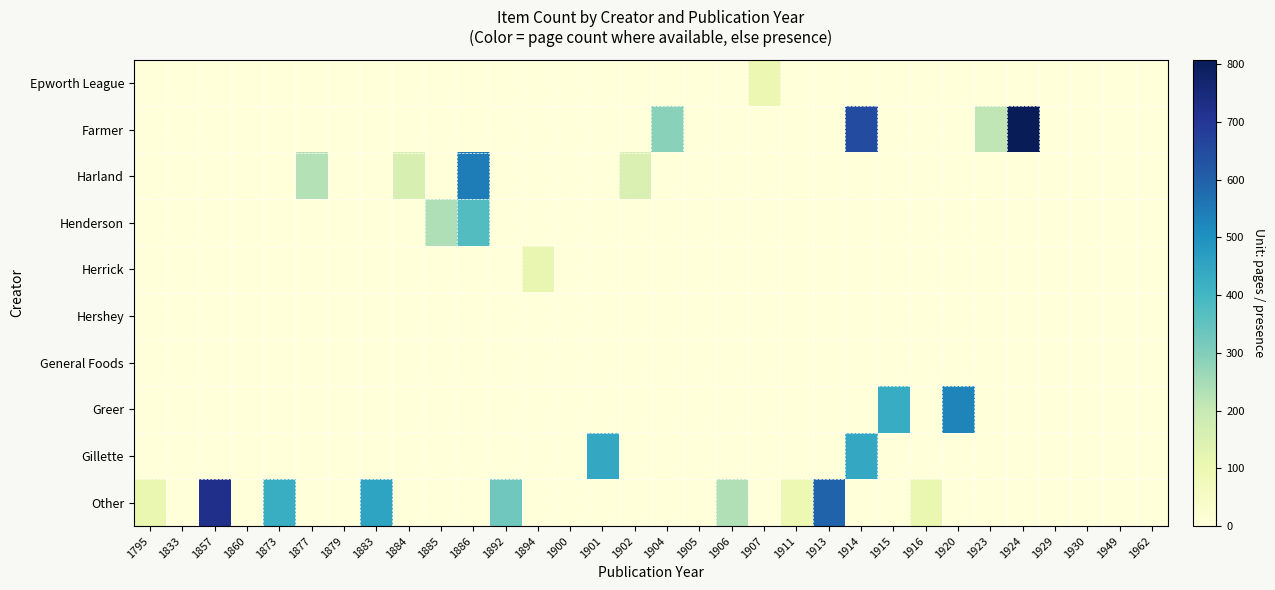

Reading left to right, transcribe all the data shown in this chart.

Epworth League: 1795=0	1833=0	1857=0	1860=0	1873=0	1877=0	1879=0	1883=0	1884=0	1885=0	1886=0	1892=0	1894=0	1900=0	1901=0	1902=0	1904=1	1905=0	1906=0	1907=103	1911=0	1913=0	1914=0	1915=0	1916=0	1920=0	1923=0	1924=0	1929=0	1930=0	1949=0	1962=0
Farmer: 1795=0	1833=0	1857=0	1860=0	1873=0	1877=0	1879=0	1883=0	1884=0	1885=0	1886=0	1892=0	1894=0	1900=0	1901=0	1902=0	1904=289	1905=0	1906=0	1907=0	1911=0	1913=0	1914=648	1915=0	1916=0	1920=0	1923=214	1924=808	1929=0	1930=0	1949=0	1962=0
Harland: 1795=0	1833=0	1857=0	1860=0	1873=0	1877=228	1879=0	1883=0	1884=157	1885=0	1886=546	1892=0	1894=0	1900=0	1901=0	1902=151	1904=0	1905=0	1906=0	1907=0	1911=0	1913=0	1914=0	1915=0	1916=0	1920=0	1923=0	1924=0	1929=0	1930=0	1949=0	1962=0
Henderson: 1795=0	1833=0	1857=0	1860=0	1873=0	1877=0	1879=0	1883=0	1884=0	1885=234	1886=375	1892=0	1894=0	1900=0	1901=0	1902=0	1904=0	1905=0	1906=0	1907=0	1911=0	1913=0	1914=0	1915=0	1916=0	1920=0	1923=0	1924=0	1929=0	1930=0	1949=0	1962=0
Herrick: 1795=0	1833=0	1857=0	1860=0	1873=0	1877=0	1879=0	1883=0	1884=0	1885=0	1886=0	1892=0	1894=112	1900=0	1901=0	1902=0	1904=0	1905=1	1906=0	1907=0	1911=0	1913=0	1914=0	1915=0	1916=0	1920=0	1923=0	1924=0	1929=0	1930=0	1949=0	1962=0
Hershey: 1795=0	1833=0	1857=0	1860=0	1873=0	1877=0	1879=0	1883=0	1884=0	1885=0	1886=0	1892=0	1894=0	1900=0	1901=0	1902=0	1904=0	1905=0	1906=0	1907=0	1911=0	1913=0	1914=0	1915=0	1916=0	1920=0	1923=0	1924=0	1929=0	1930=2	1949=1	1962=0
General Foods: 1795=0	1833=0	1857=0	1860=0	1873=0	1877=0	1879=0	1883=0	1884=0	1885=0	1886=0	1892=0	1894=0	1900=0	1901=0	1902=0	1904=0	1905=0	1906=0	1907=0	1911=0	1913=0	1914=0	1915=0	1916=0	1920=0	1923=0	1924=0	1929=2	1930=0	1949=0	1962=1
Greer: 1795=0	1833=0	1857=0	1860=0	1873=0	1877=0	1879=0	1883=0	1884=0	1885=0	1886=0	1892=0	1894=0	1900=0	1901=0	1902=0	1904=0	1905=0	1906=0	1907=0	1911=0	1913=0	1914=0	1915=431	1916=0	1920=530	1923=0	1924=0	1929=0	1930=0	1949=0	1962=0
Gillette: 1795=0	1833=0	1857=0	1860=0	1873=0	1877=0	1879=0	1883=0	1884=0	1885=0	1886=0	1892=0	1894=0	1900=0	1901=440	1902=0	1904=0	1905=0	1906=0	1907=0	1911=0	1913=0	1914=440	1915=0	1916=0	1920=0	1923=0	1924=0	1929=0	1930=0	1949=0	1962=0
Other: 1795=108	1833=0	1857=721	1860=0	1873=423	1877=0	1879=1	1883=454	1884=0	1885=0	1886=0	1892=328	1894=0	1900=1	1901=0	1902=0	1904=0	1905=0	1906=231	1907=0	1911=99	1913=594	1914=0	1915=0	1916=108	1920=0	1923=0	1924=0	1929=0	1930=0	1949=0	1962=0